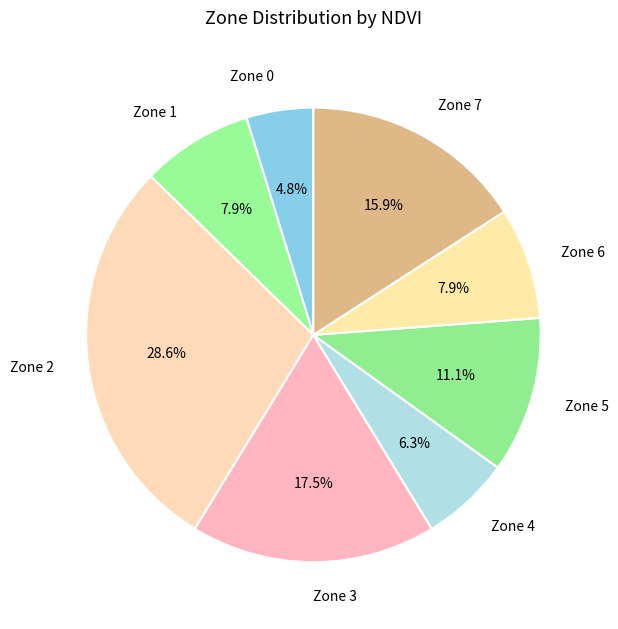

To the nearest percent, what is the difference between the Zone 4 and Zone 2 slice percentages?

22%